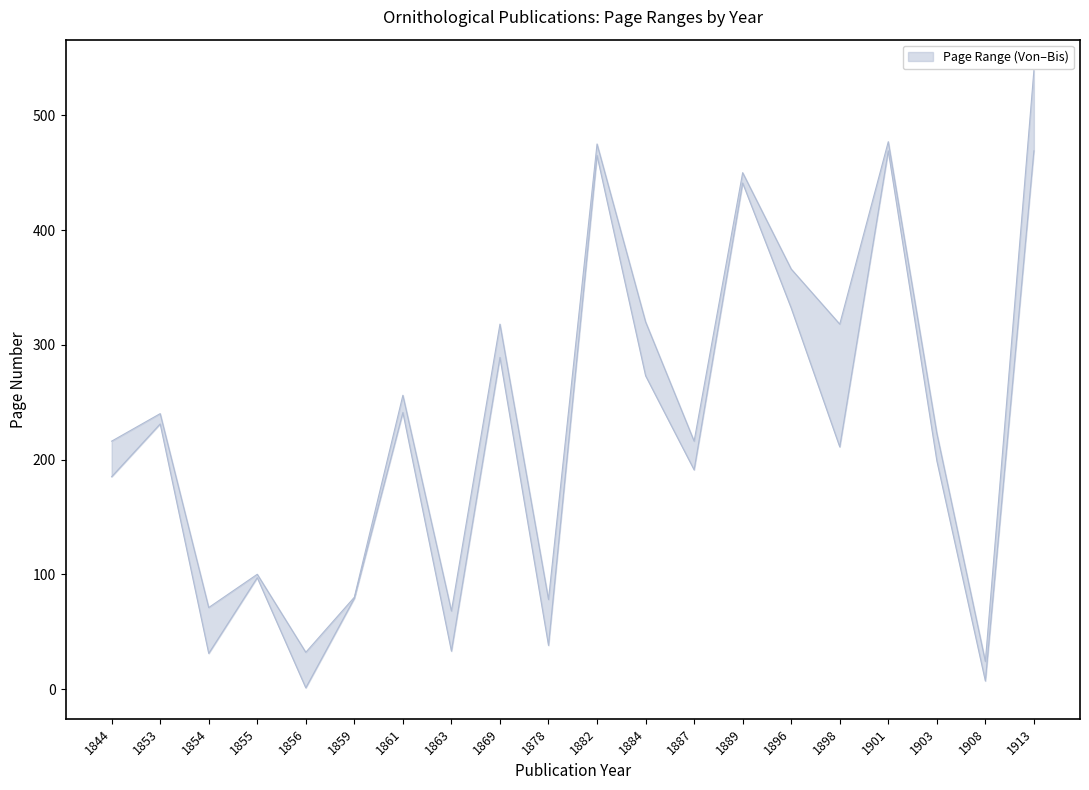

What is the sum of the Seite Bis values at 1853 and 1896?

606